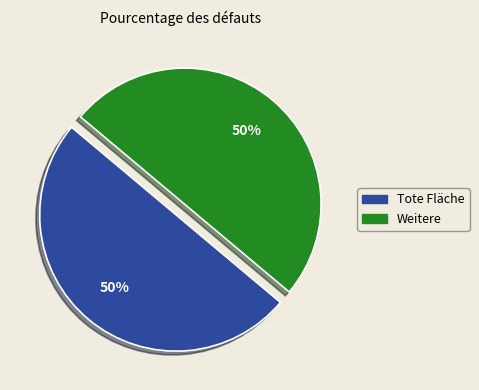

To the nearest percent, what is the average slice percentage?

50%